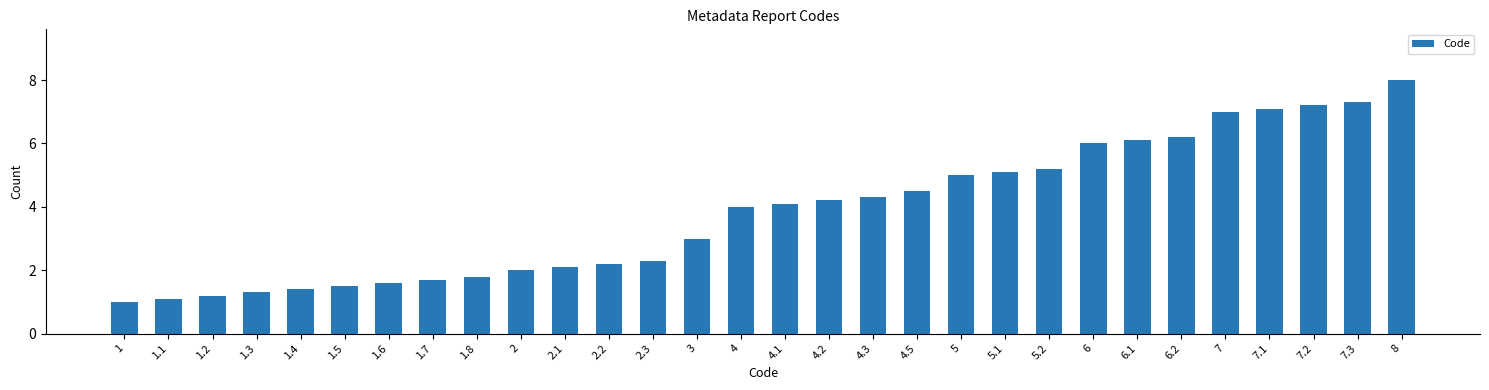

What position from the left is 5?

20